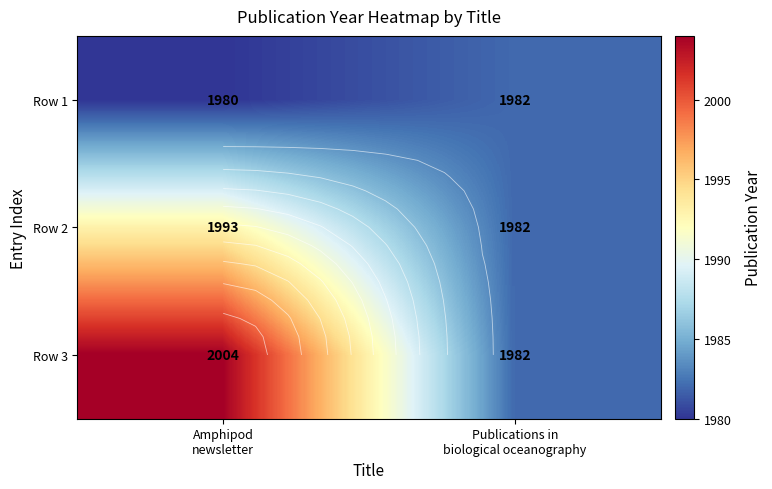

What is the lowest value of the Row 3 series?

1982